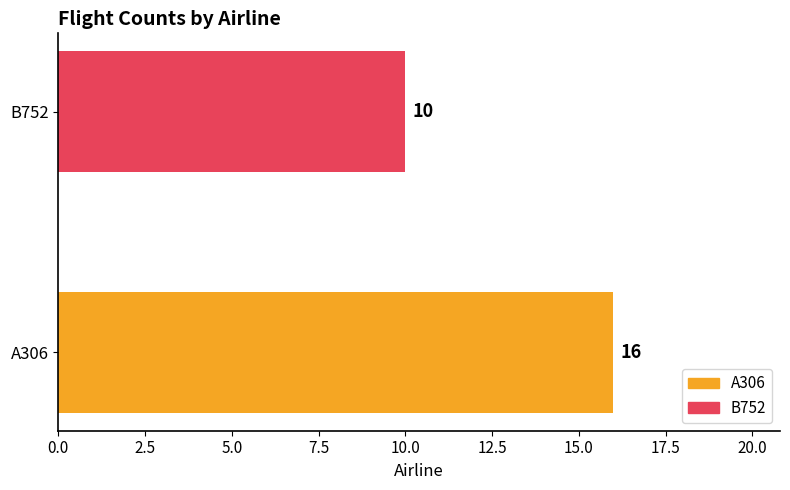

What is the minimum value shown in the chart?

10